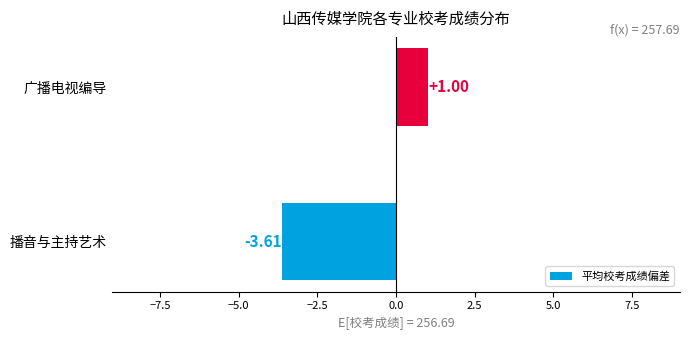

What is the sum of the values at 播音与主持艺术 and 广播电视编导?

-2.6